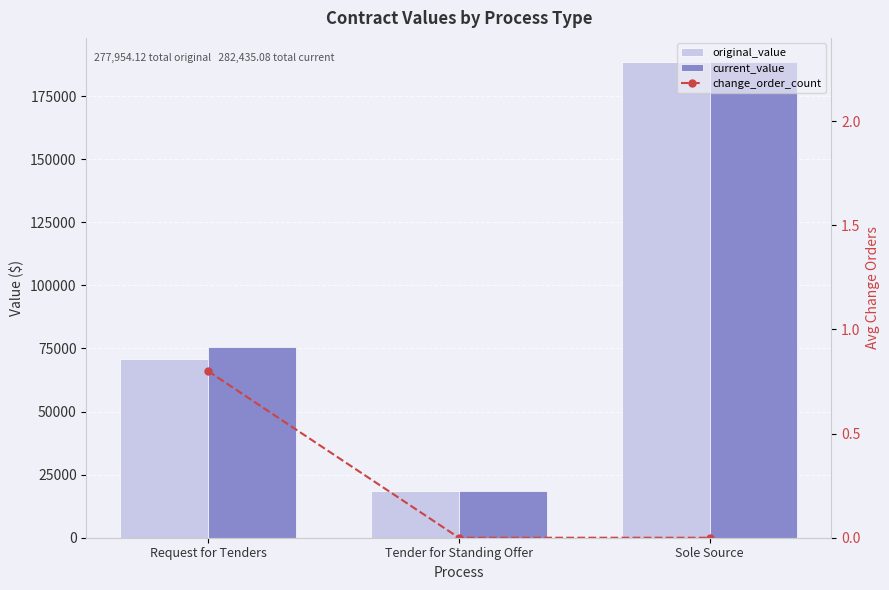

Which label corresponds to the largest value in the chart?

Sole Source